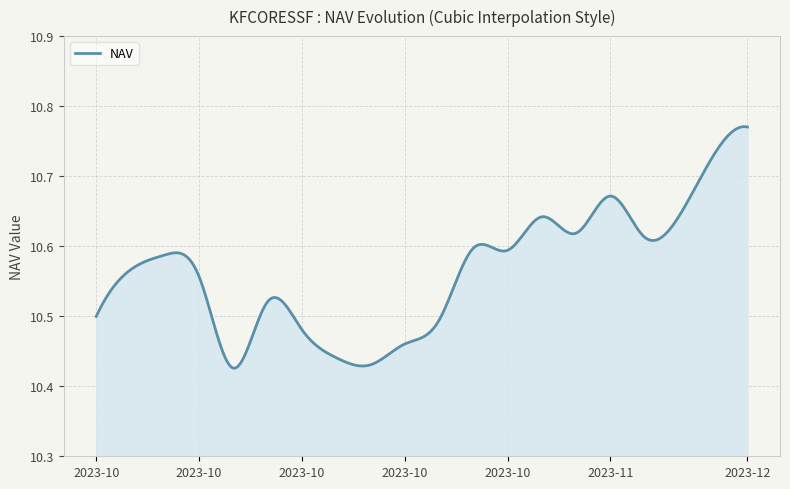

Reading left to right, list all the values displayed in this chart.

2023-10-02=10.5	2023-10-03=10.6	2023-10-04=10.6	2023-10-05=10.6	2023-10-06=10.4	2023-10-09=10.5	2023-10-10=10.5	2023-10-11=10.4	2023-10-12=10.4	2023-10-13=10.5	2023-10-16=10.5	2023-10-17=10.6	2023-10-18=10.6	2023-10-19=10.6	2023-10-20=10.6	2023-11-01=10.7	2023-11-02=10.6	2023-11-03=10.6	2023-12-01=10.7	2023-12-04=10.8